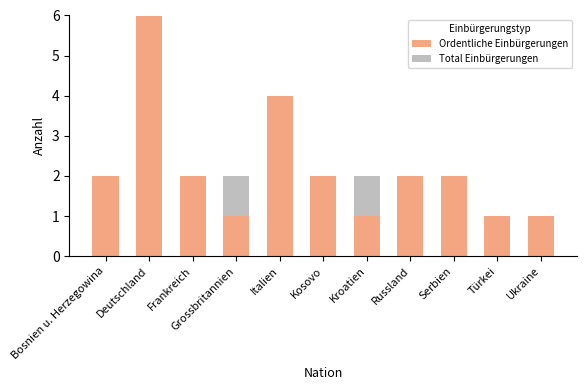

How many data points does each series have?

11